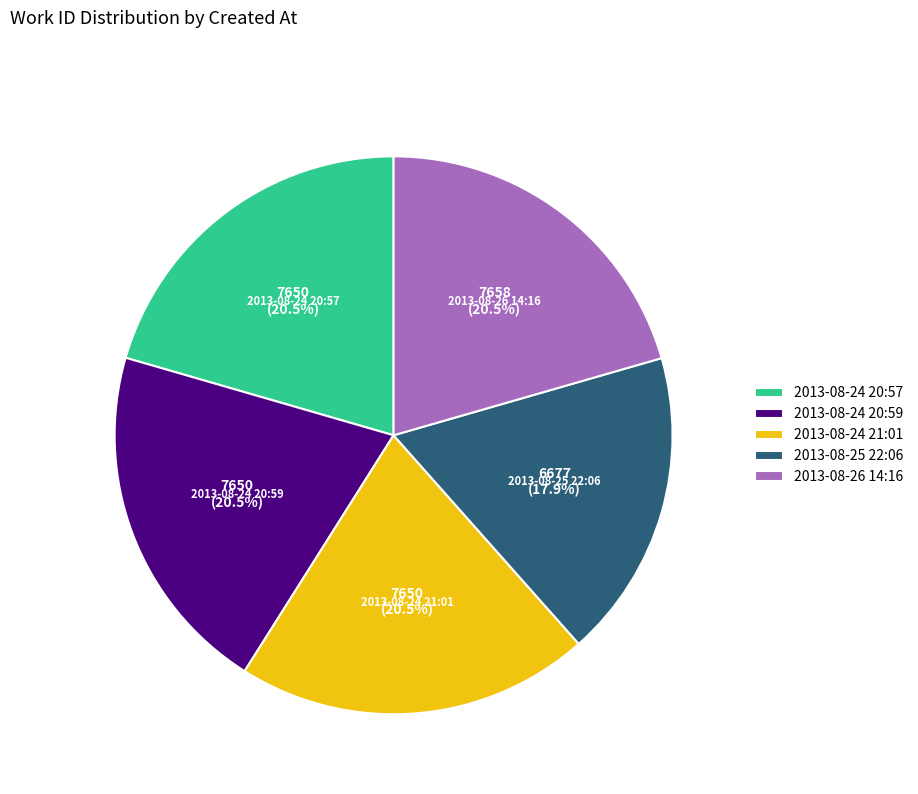

Which category has the smallest portion of the pie?

2013-08-25 22:06